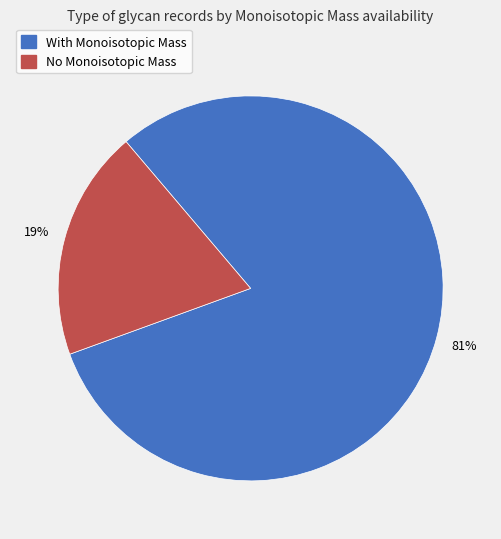

Count the number of slices in the pie.

2